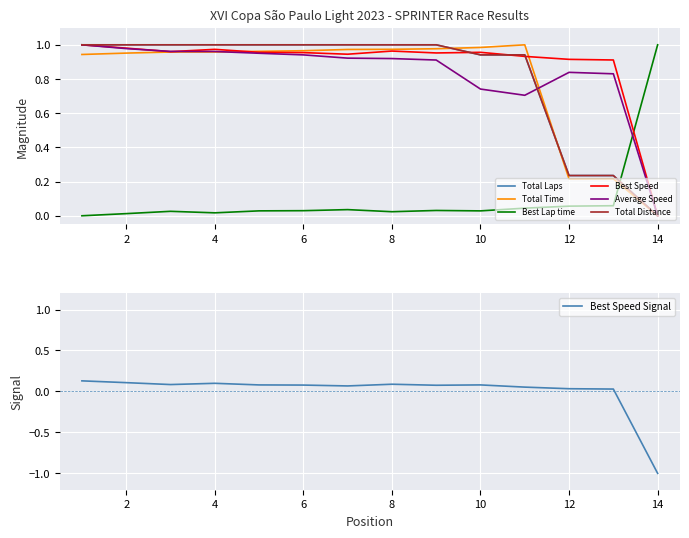

Is it true that Best Speed Signal equals 0.1 at 2?

True